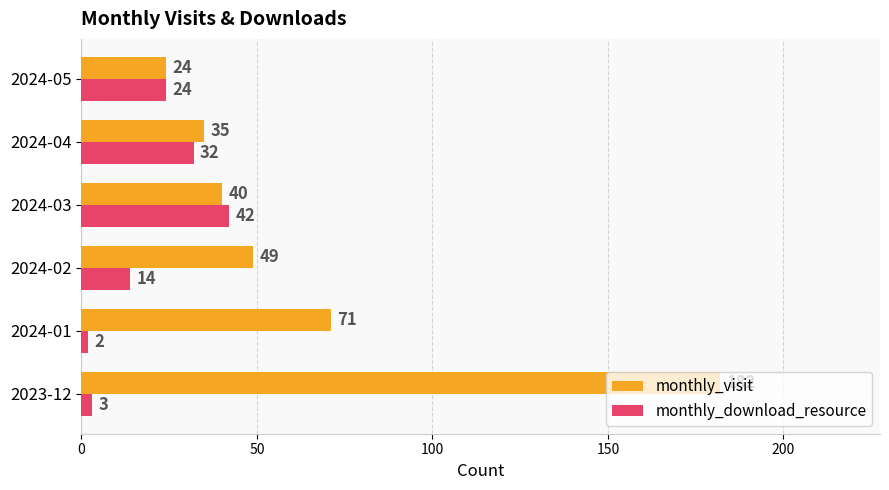

What is the average value of the monthly_download_resource series?

20